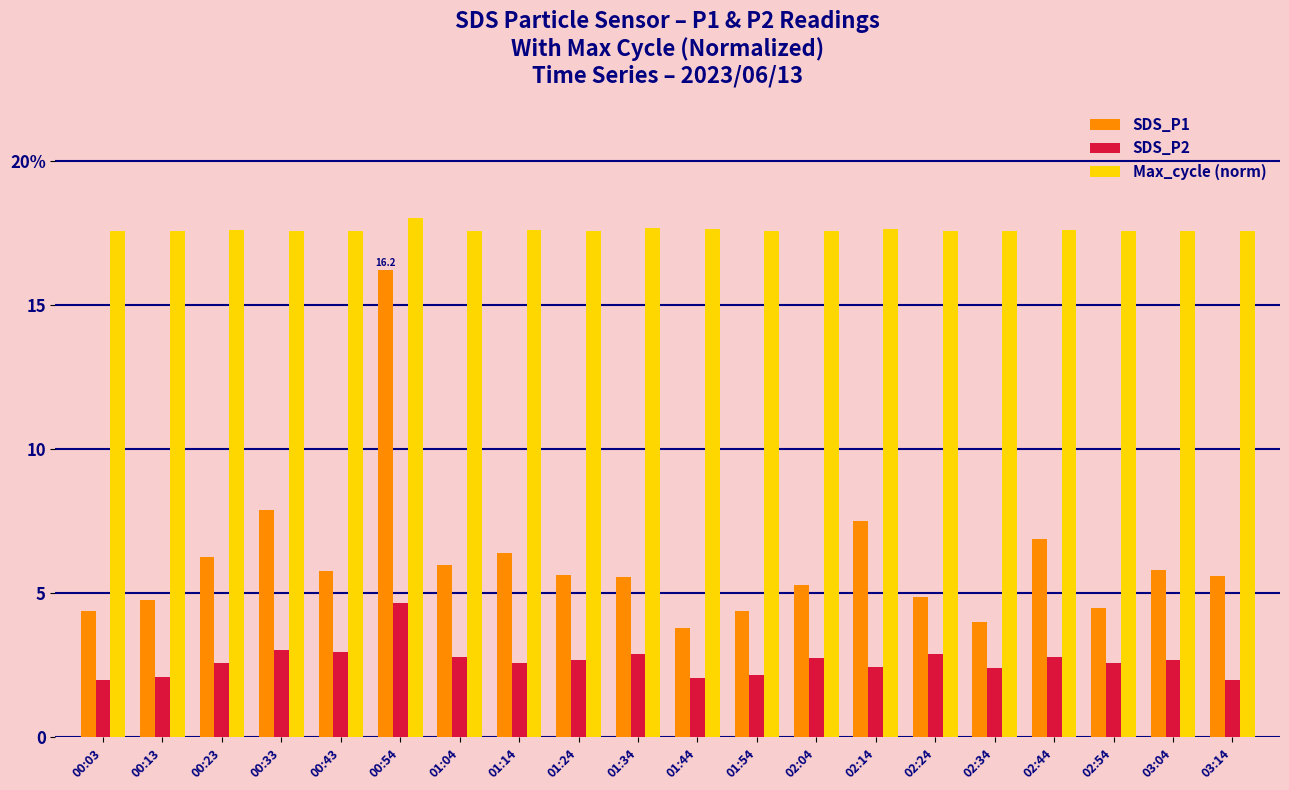

Which series changed the most between 00:43 and 02:44?

SDS_P1